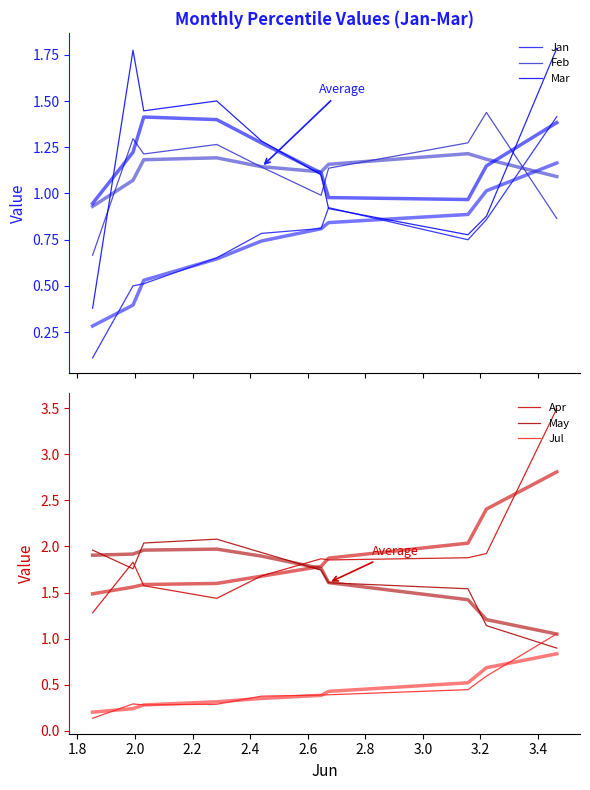

What are all the series names shown in the legend?

Jan, Feb, Mar, Apr, May, Jul